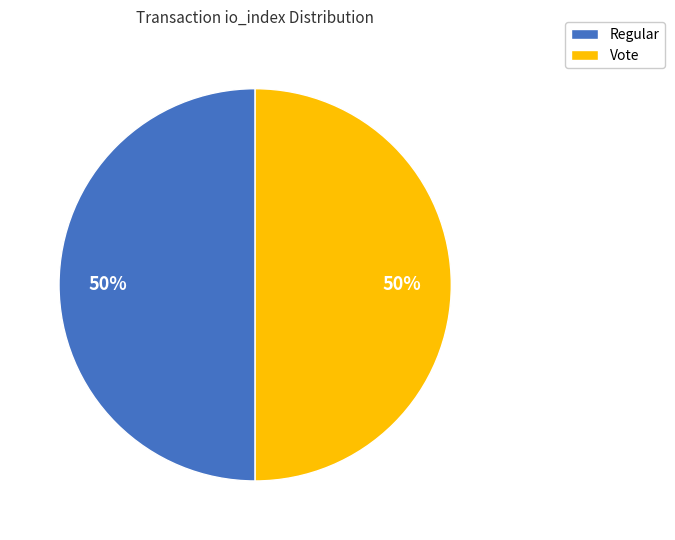

What percentage is the Vote slice, to the nearest percent?

50%